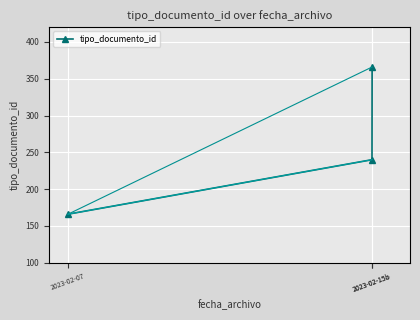

List the labels in order of value, largest first.

2023-02-15b, 2023-02-15a, 2023-02-07